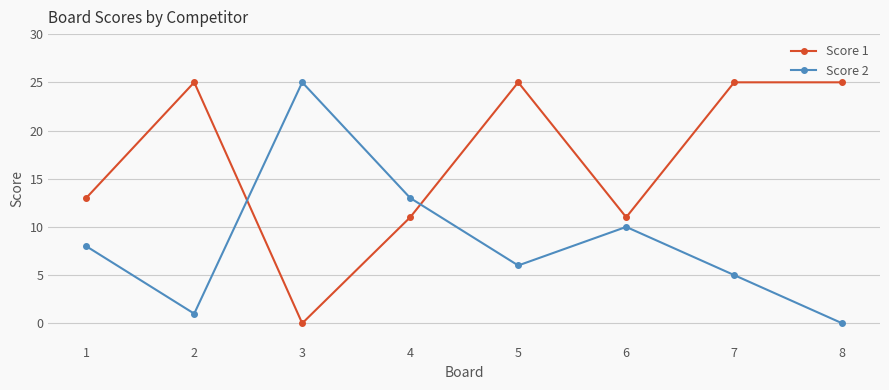

Which series ends up on top after the final intersection of Score 1 and Score 2?

Score 1